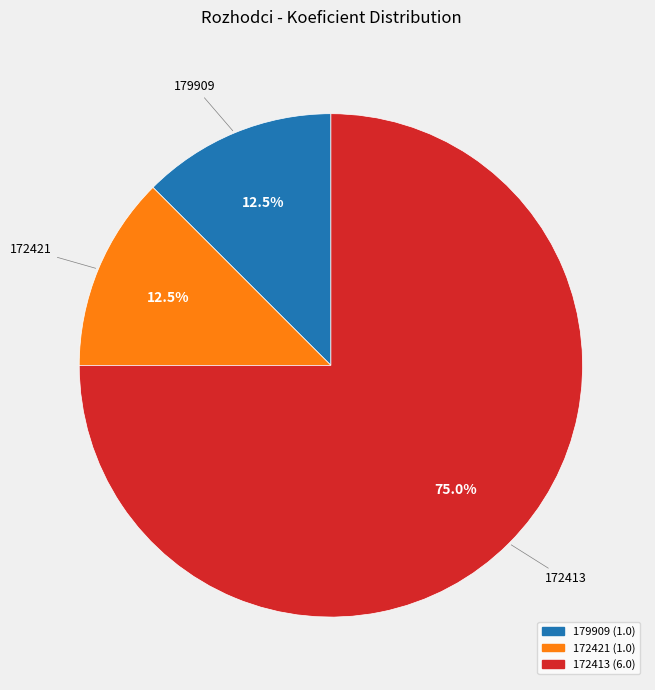

What percentage is NOT represented by 172421?

87.5%